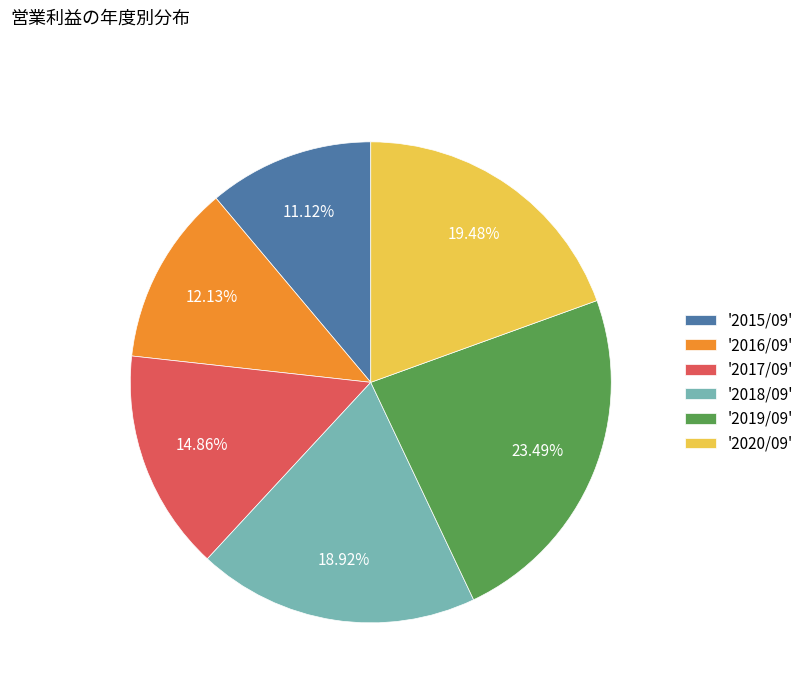

Is '2020/09' the majority of the pie?

No